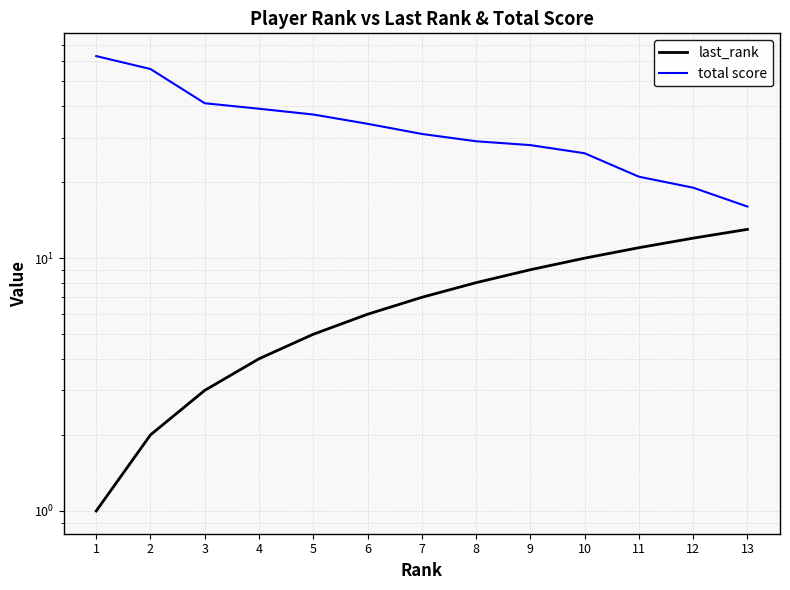

How many values in the last_rank series exceed 7?

6